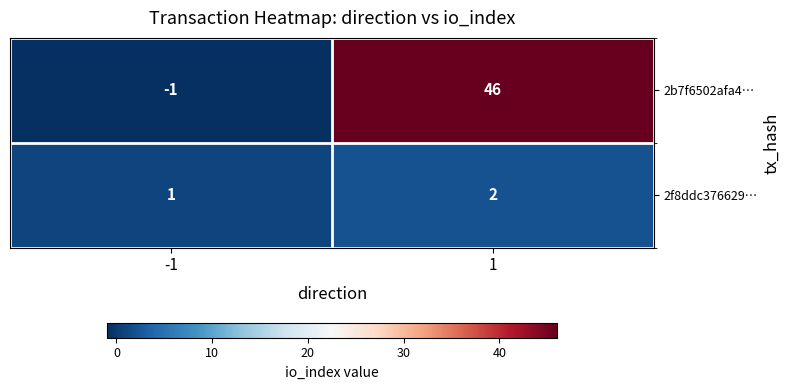

Between -1 and 1, which series saw the biggest shift?

2b7f6502afa4…